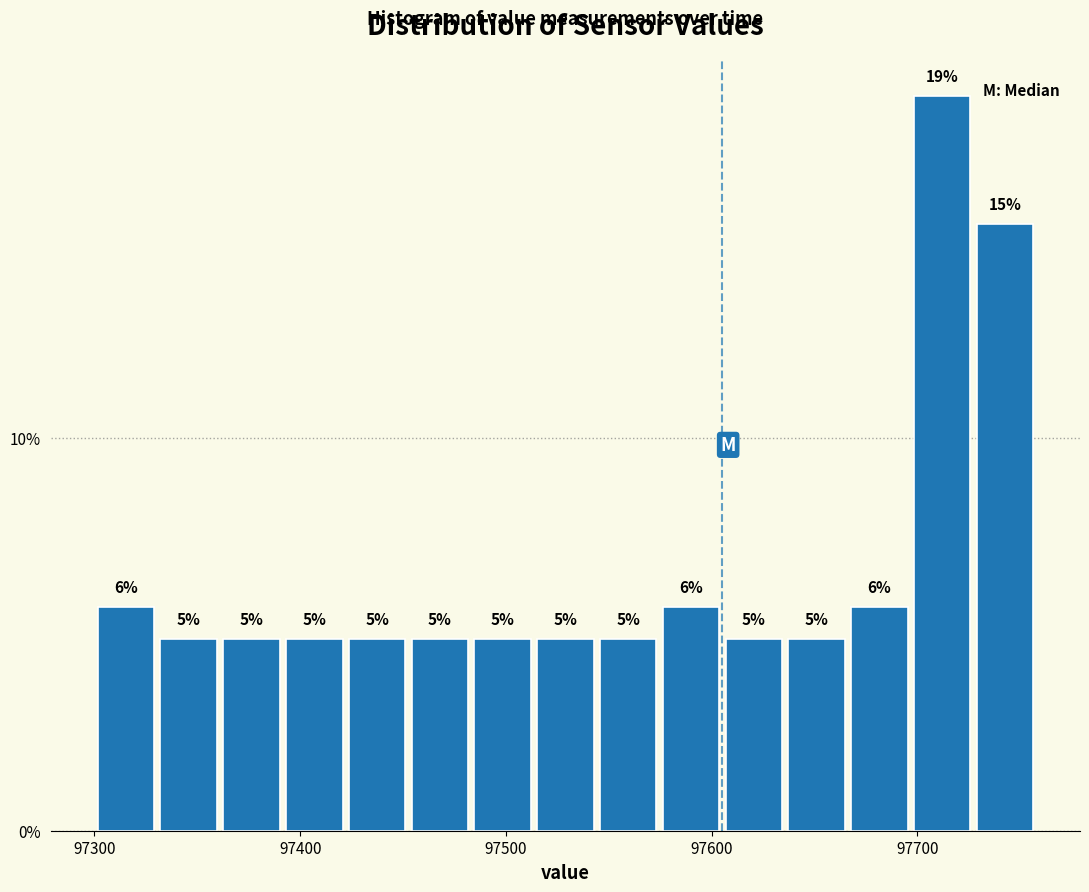

Around what value on the x-axis is the tallest bar? Give the approximate position of its centre, as read against the axis.

97710